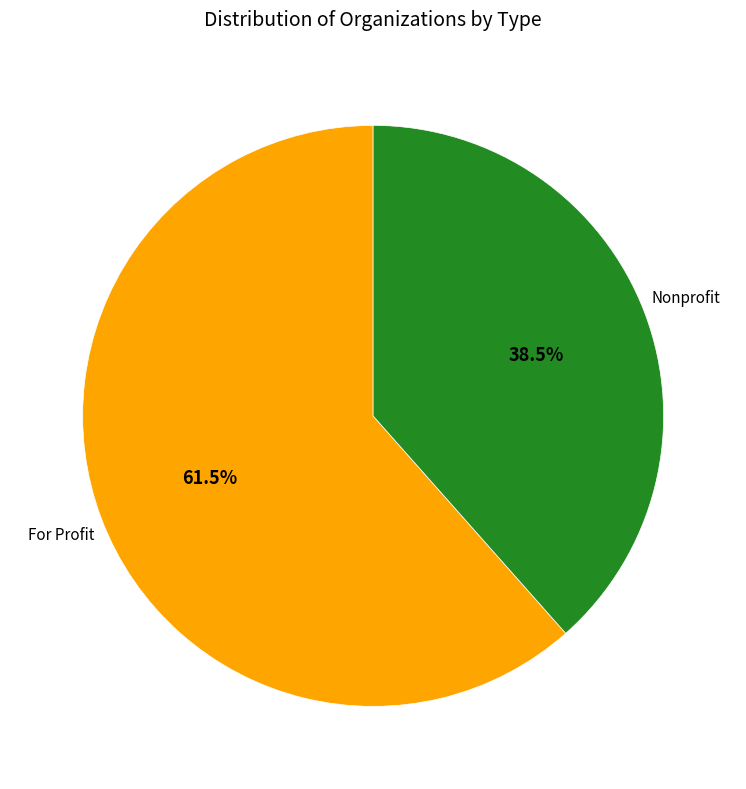

Is there a majority slice in this chart?

Yes